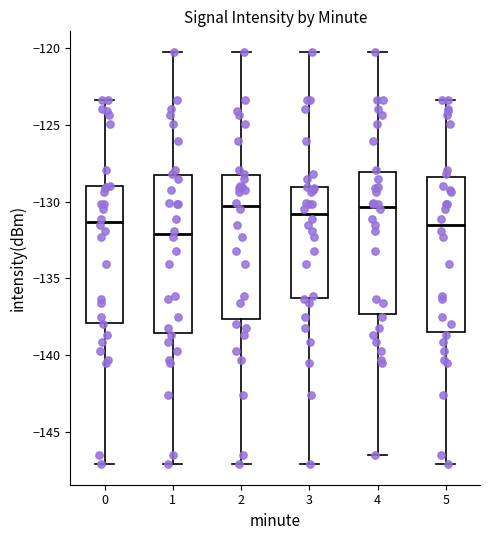

Where is the upper edge of the box at x = 2 on the y-axis? The values are not printed on the chart, so give them approximately, as read against the axis.

-128.5